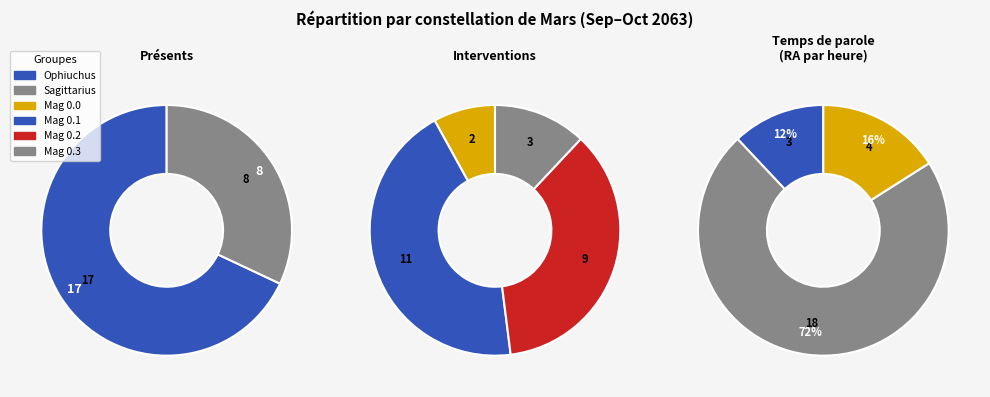

The Sagittarius slice represents 45% of the pie. True or false?

False